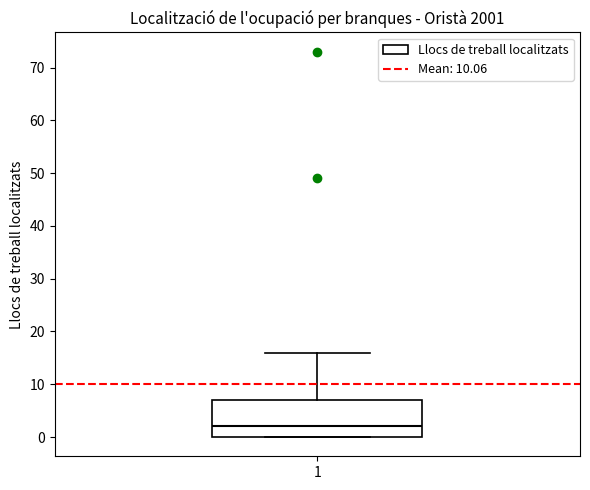

Where is the upper edge of the box at x = 1 on the y-axis? The values are not printed on the chart, so give them approximately, as read against the axis.

7